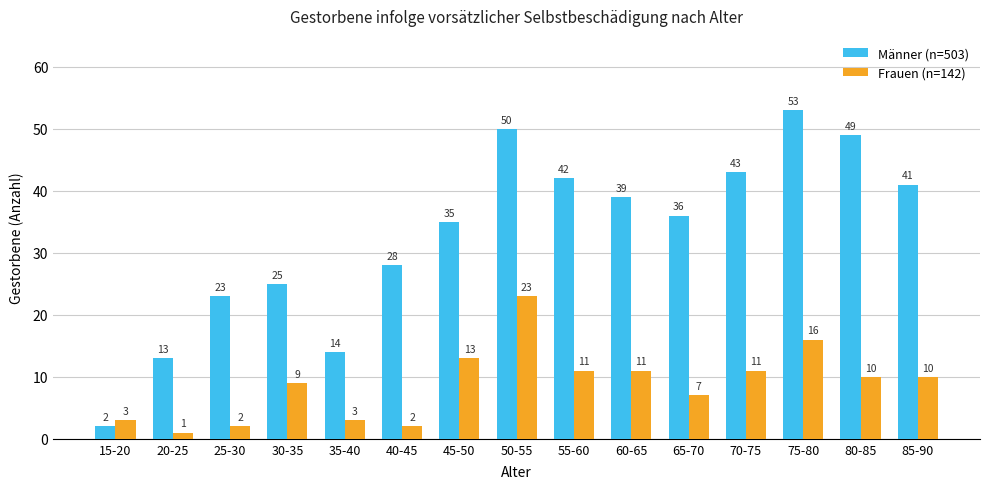

Which series changed the most between 40-45 and 65-70?

Männer (n=503)